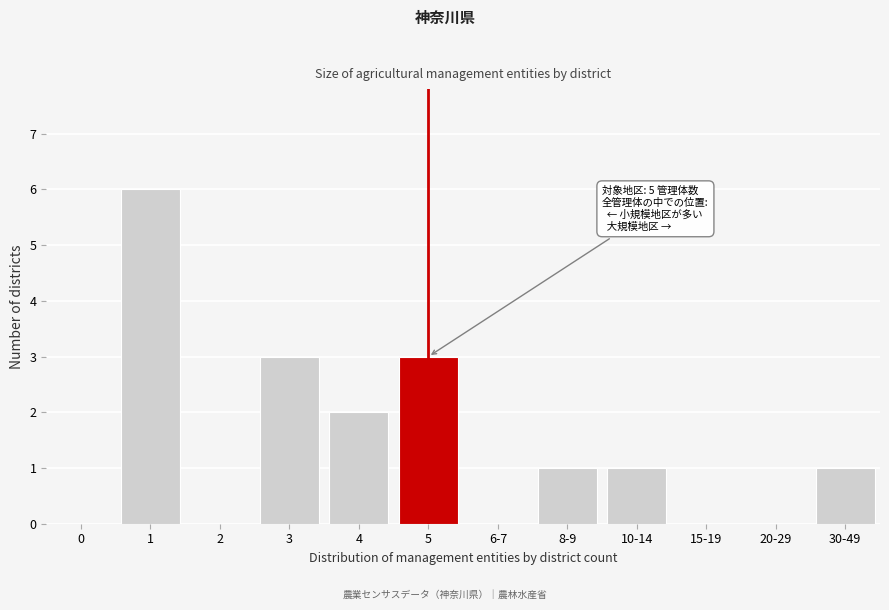

Reading right to left, extract all data points from this chart.

30-49=1	20-29=0	15-19=0	10-14=1	8-9=1	6-7=0	5=3	4=2	3=3	2=0	1=6	0=0